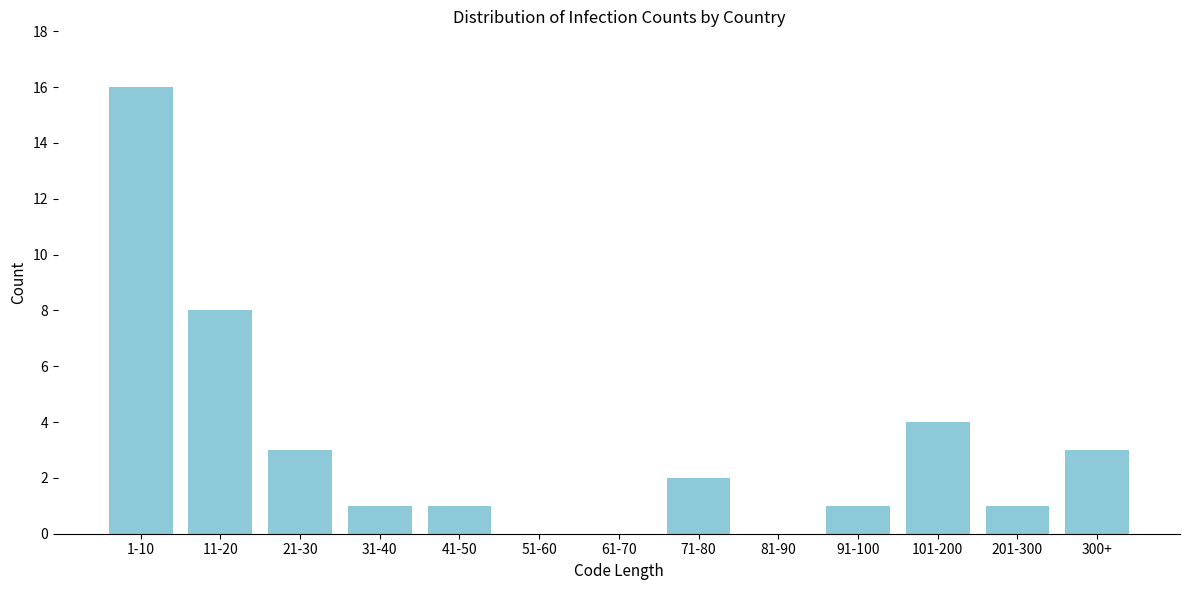

Reading right to left, what are all the values shown in this chart?

300+=3	201-300=1	101-200=4	91-100=1	81-90=0	71-80=2	61-70=0	51-60=0	41-50=1	31-40=1	21-30=3	11-20=8	1-10=16